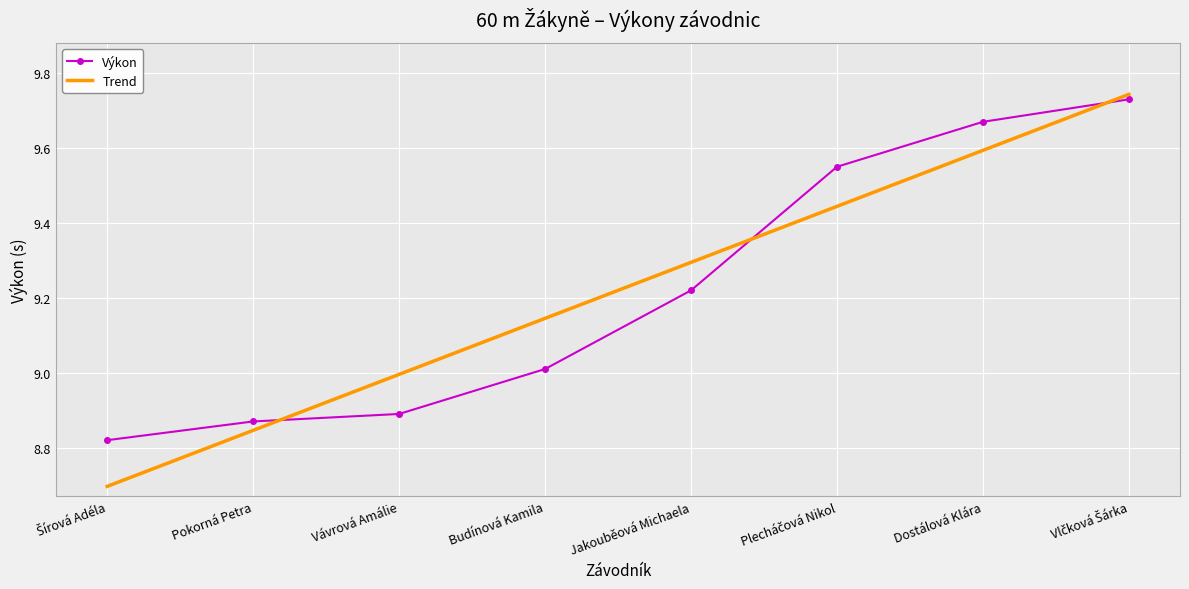

Which series has the widest spread of values?

Trend